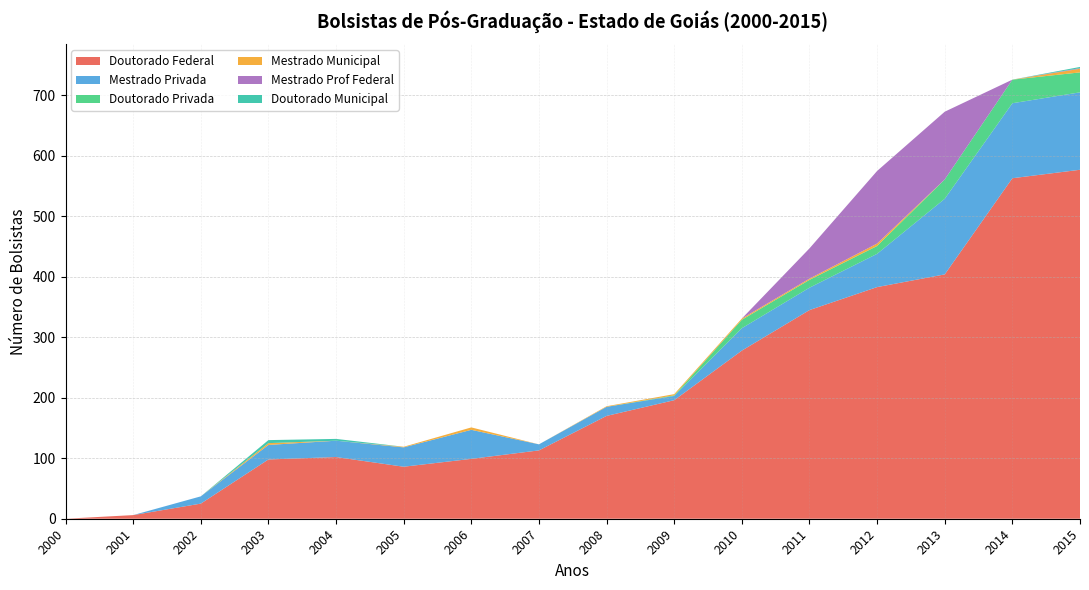

Reading left to right, list all the values displayed in this chart.

Doutorado Federal: 0	6	25	98	102	86	99	113	170	196	278	345	383	404	563	577
Mestrado Privada: 0	0	12	24	27	32	48	10	15	7	37	37	55	125	124	128
Doutorado Privada: 0	0	0	0	0	0	0	0	0	1	14	13	13	32	39	33
Mestrado Municipal: 0	0	0	3	0	1	4	0	1	2	2	2	4	0	0	6
Mestrado Prof Federal: 0	0	0	0	0	0	0	0	0	0	0	50	120	112	0	1
Doutorado Municipal: 0	0	0	5	3	0	0	0	0	0	0	0	0	0	0	2